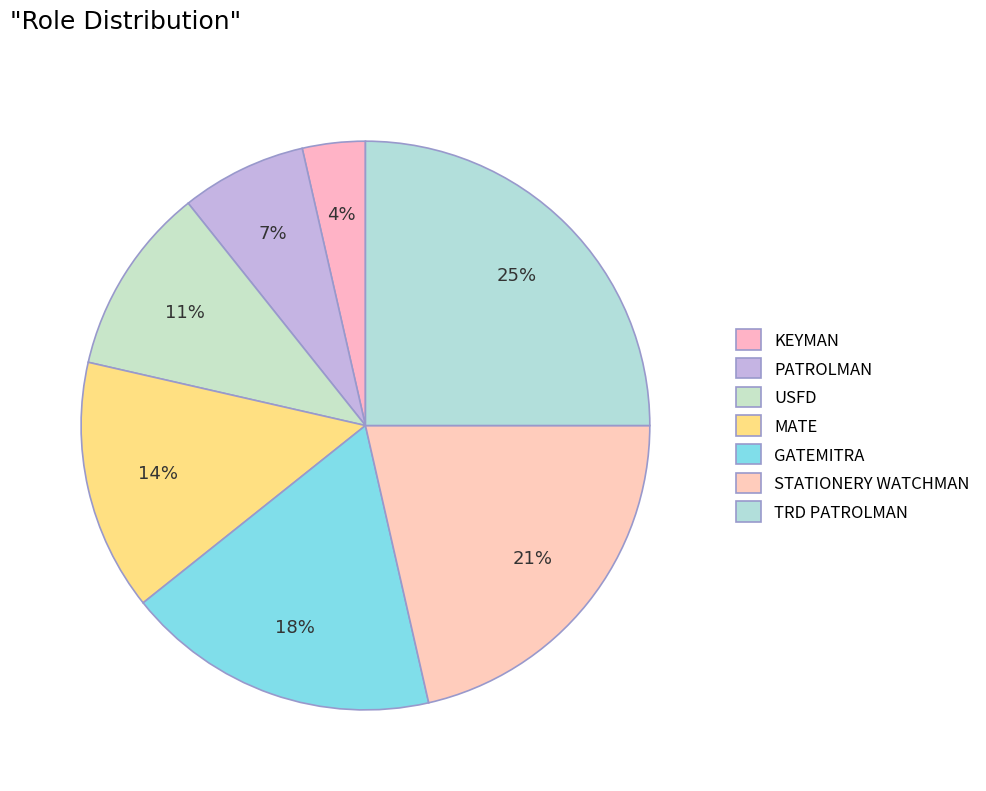

To the nearest percent, what percentage of the pie is STATIONERY WATCHMAN?

21%